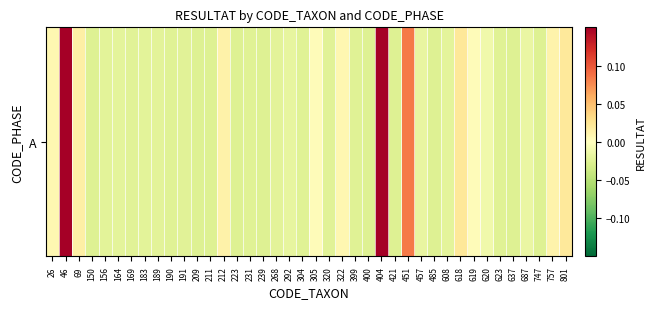

Where does the data first go above 0?

26